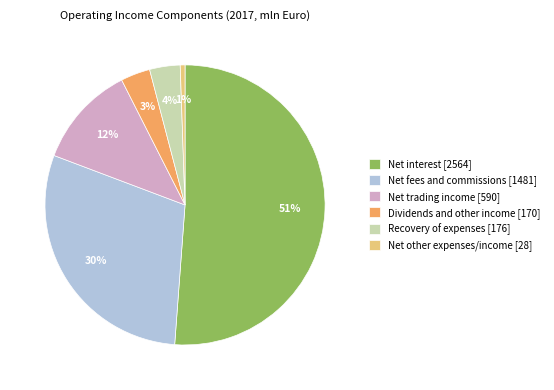

To the nearest percent, what is the difference between the Net other expenses/income and Net fees and commissions slice percentages?

29%